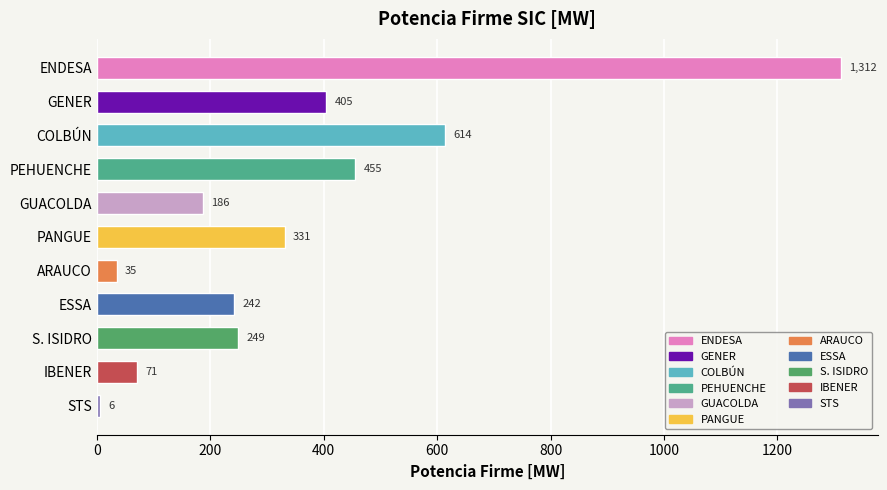

Between IBENER and GENER, which is larger?

GENER